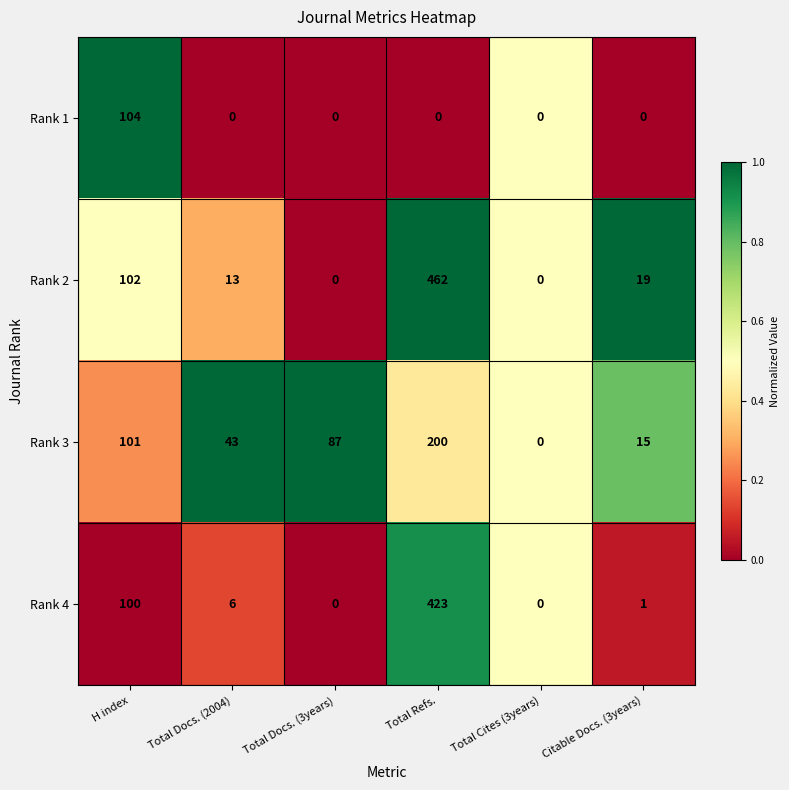

Which series has the widest spread of values?

Rank 2